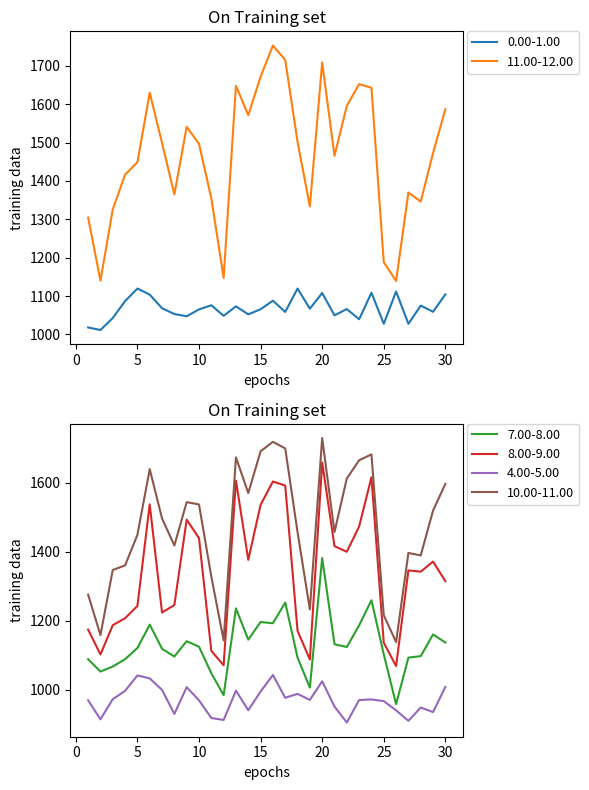

How many values in the 0.00-1.00 series are below 1066?

15